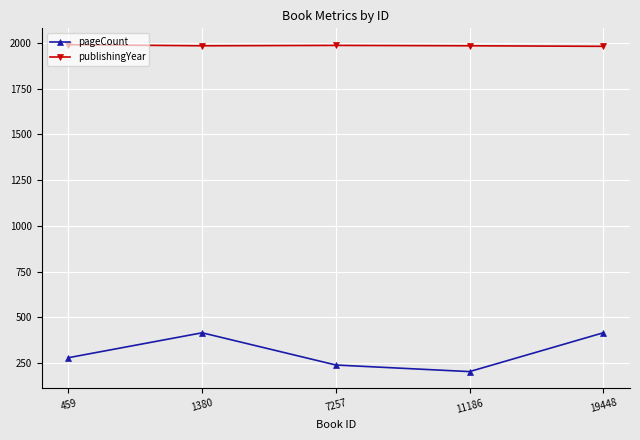

How many distinct data groups are displayed?

2